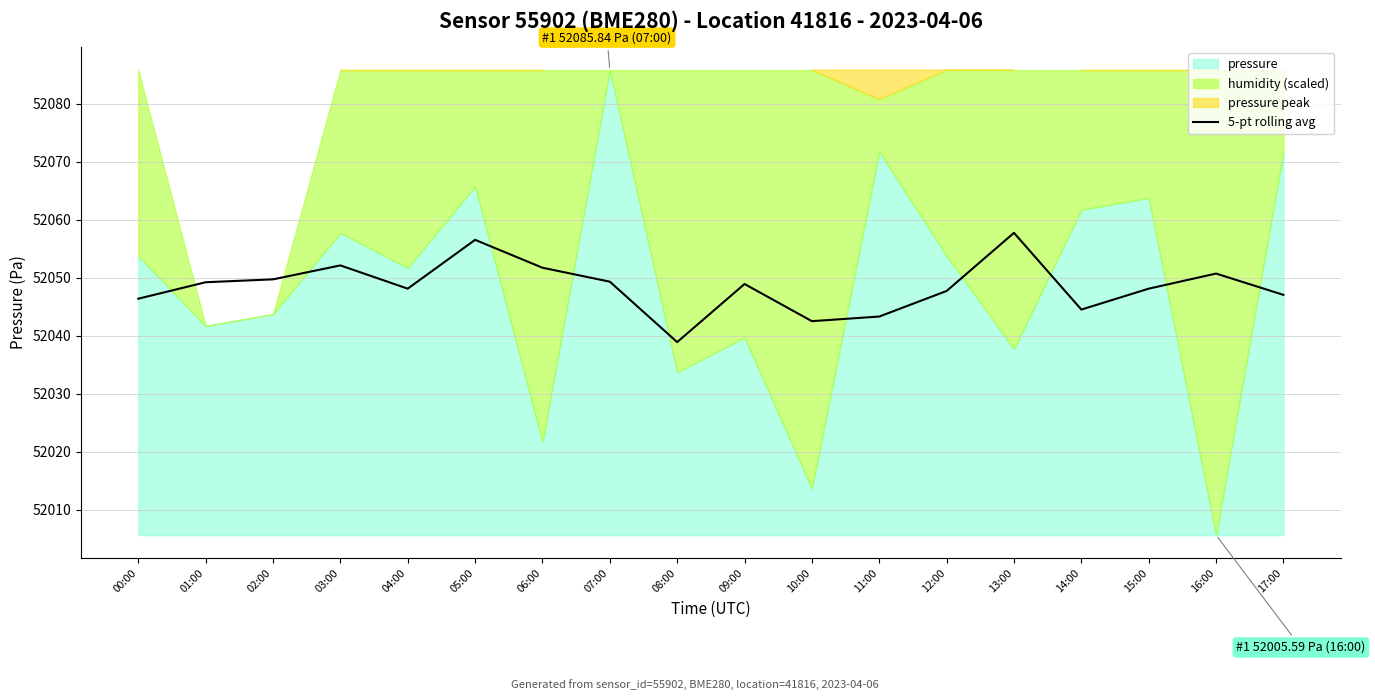

What is the minimum value for 5-pt rolling avg?

52038.9